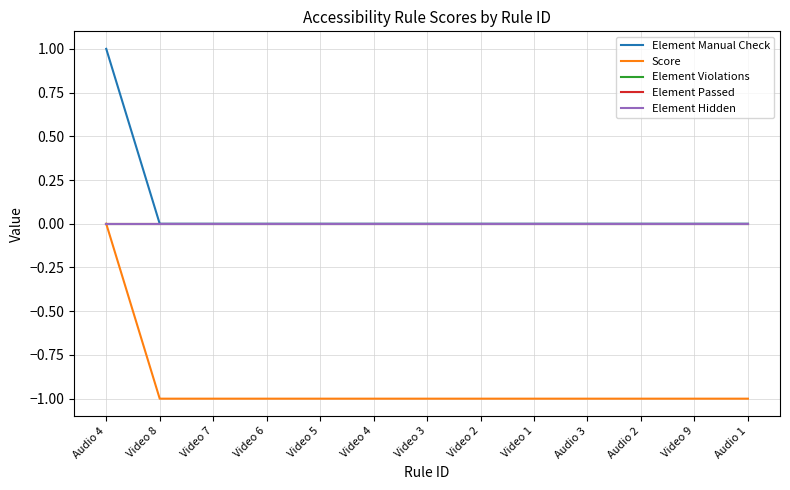

Where is Element Hidden nearest to the value 0?

Audio 4